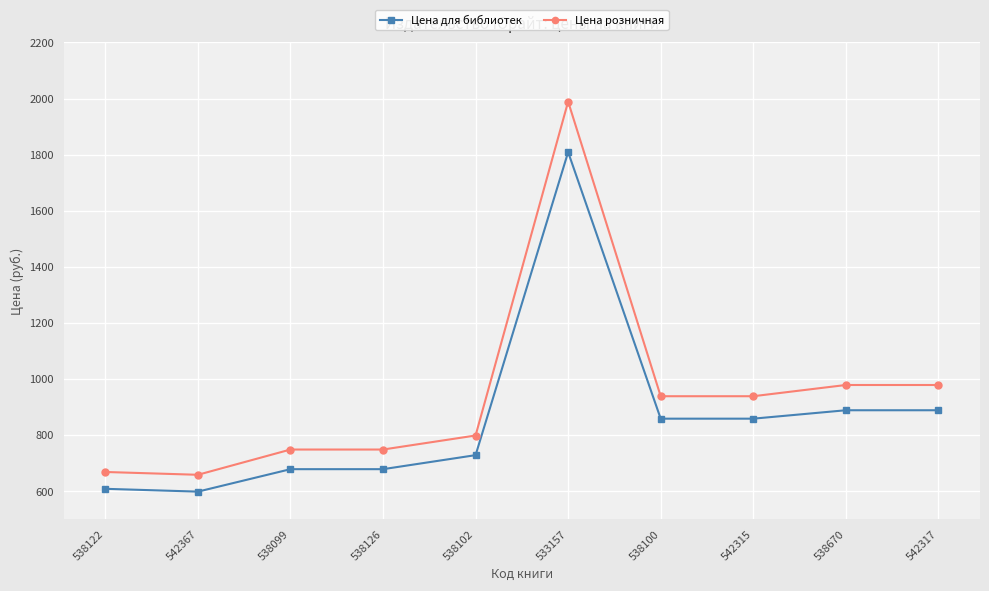

At which category is the sum across all series the highest?

533157